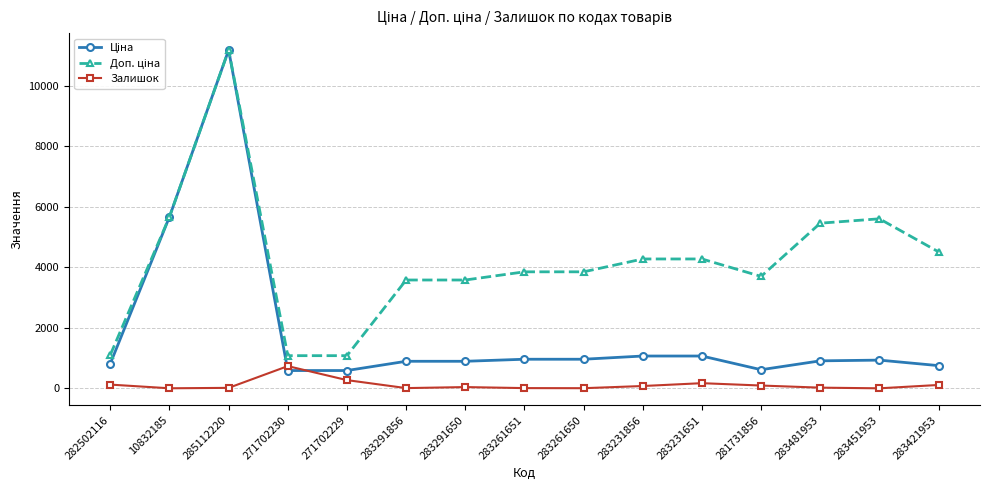

The Залишок series shows 17.0 at 285112220. True or false?

True